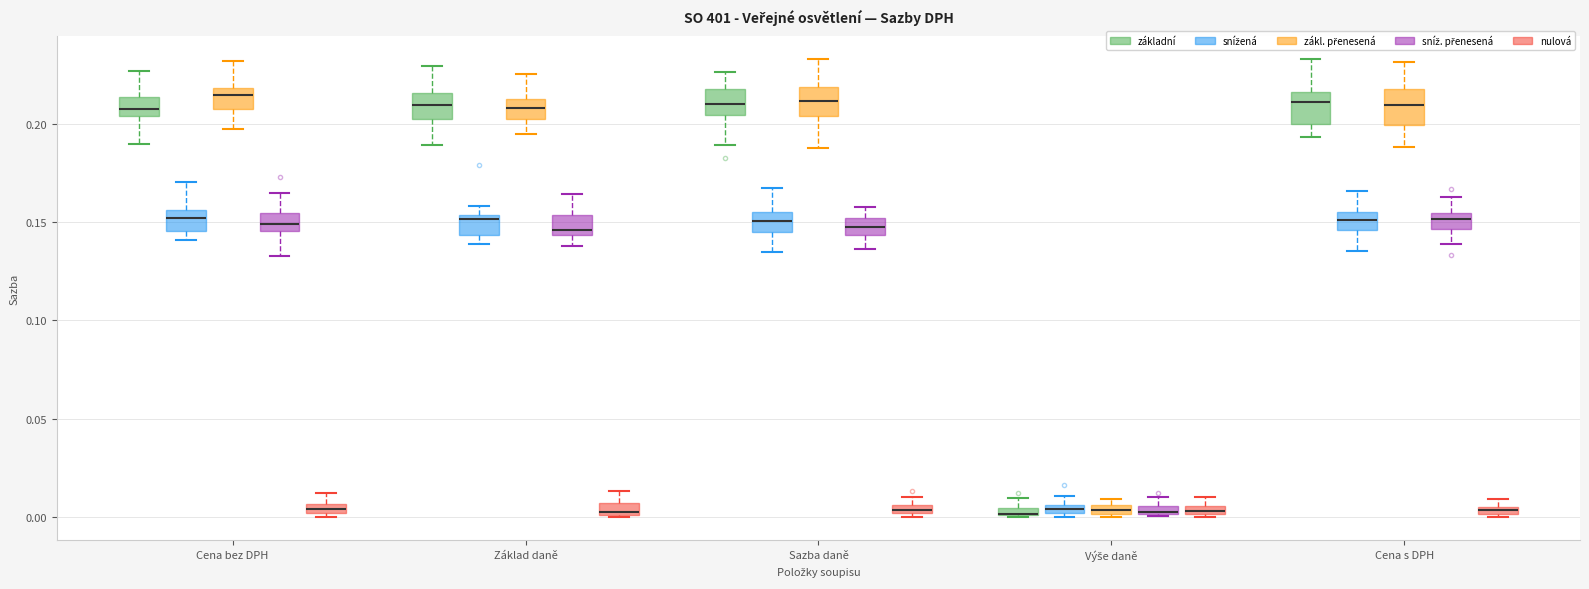

Where is the upper edge of the box for Sazba daně (sníž. přenesená) on the y-axis? The values are not printed on the chart, so give them approximately, as read against the axis.

0.150